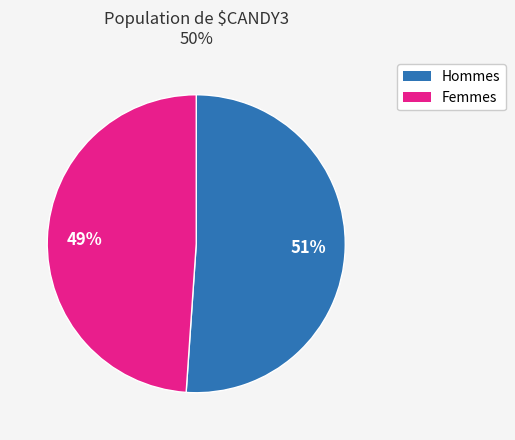

Is there any slice that represents more than half of the pie?

Yes